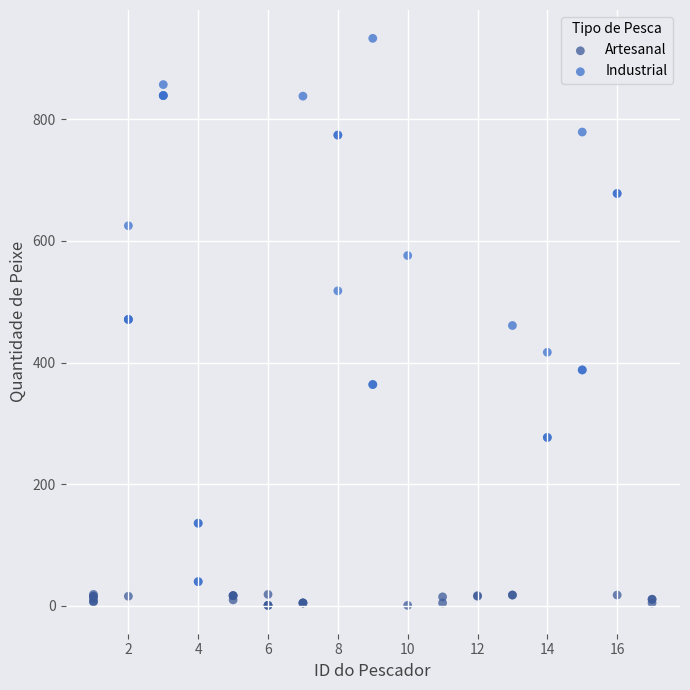

What are all the series names shown in the legend?

Artesanal, Industrial